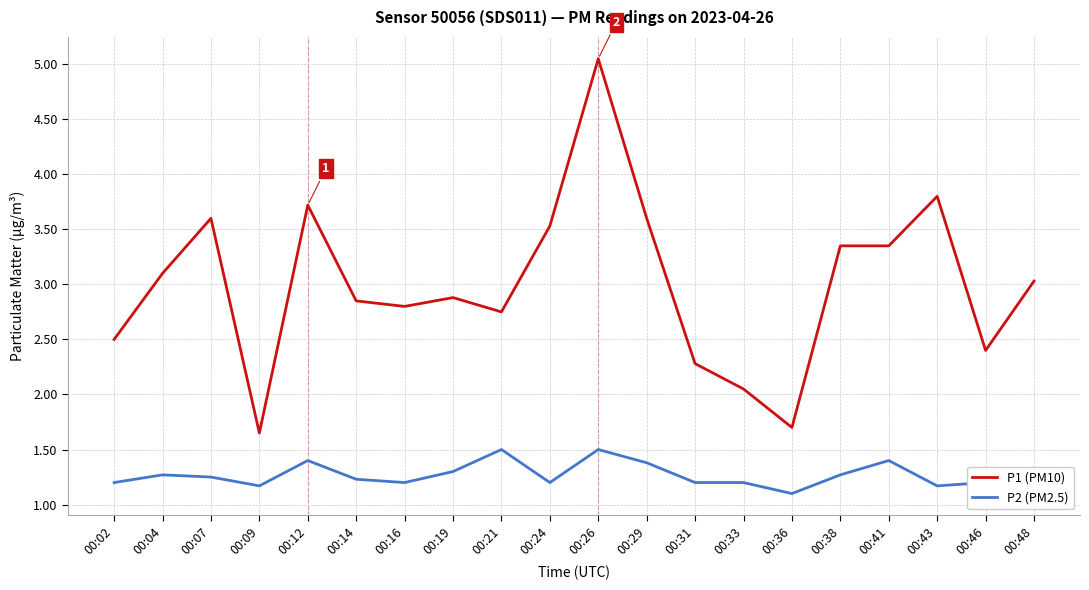

Rank the series by their average value, from highest to lowest.

P1 (PM10), P2 (PM2.5)